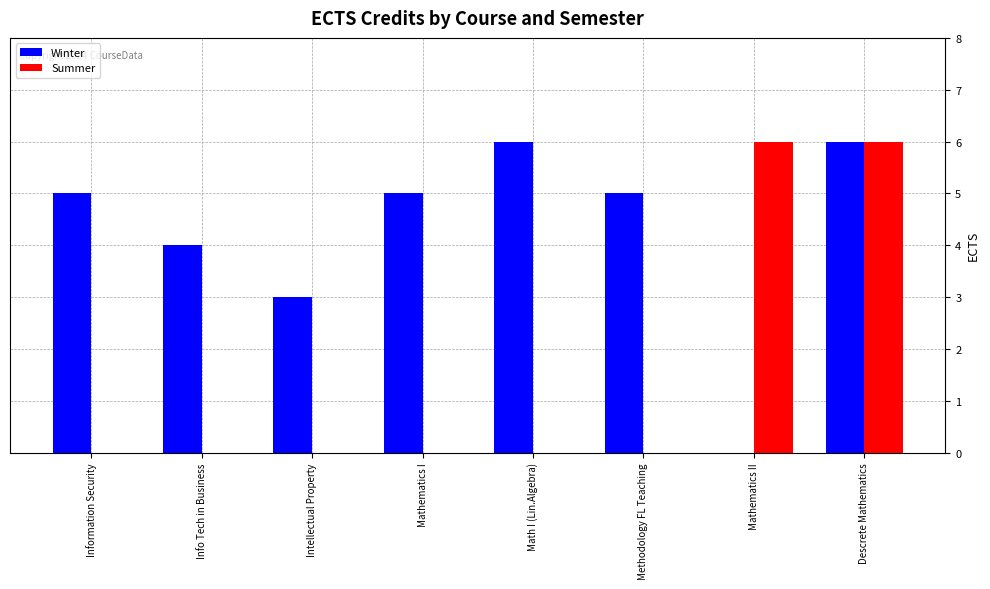

Reading left to right, list all the values displayed in this chart.

Winter: Information Security=5	Info Tech in Business=4	Intellectual Property=3	Mathematics I=5	Math I (Lin.Algebra)=6	Methodology FL Teaching=5	Mathematics II=0	Descrete Mathematics=6
Summer: Information Security=0	Info Tech in Business=0	Intellectual Property=0	Mathematics I=0	Math I (Lin.Algebra)=0	Methodology FL Teaching=0	Mathematics II=6	Descrete Mathematics=6